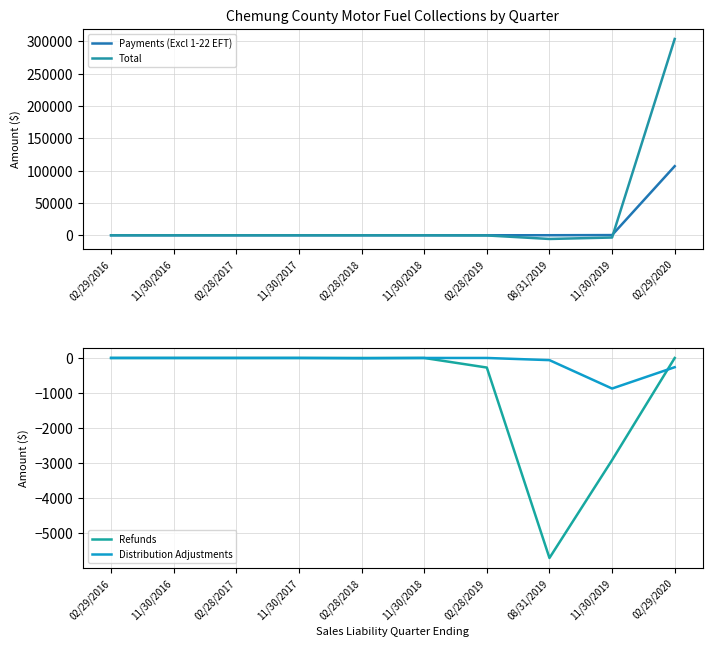

Which series changed the most between 08/31/2019 and 11/30/2019?

Refunds